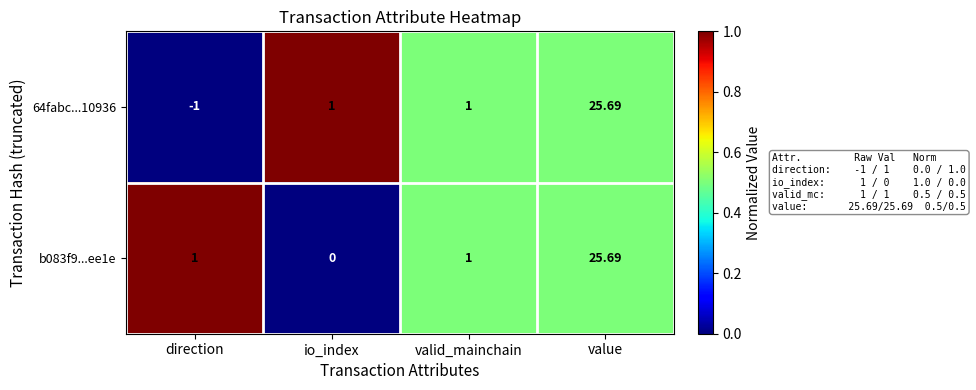

Is the value of b083f9...ee1e at direction greater than the value of 64fabc...10936 at direction?

Yes